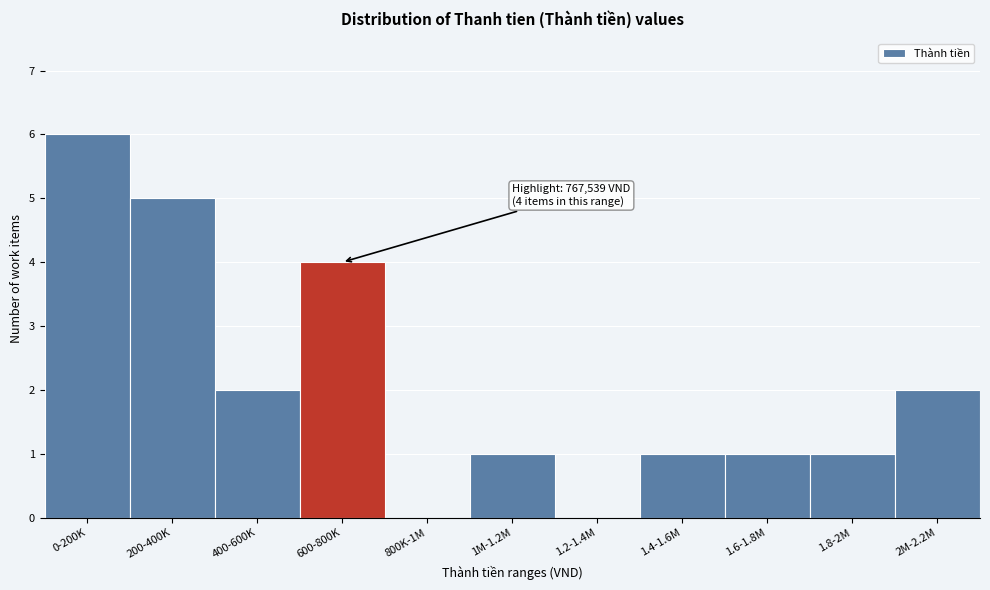

Reading left to right, transcribe all the data shown in this chart.

0-200K=6	200-400K=5	400-600K=2	600-800K=4	800K-1M=0	1M-1.2M=1	1.2-1.4M=0	1.4-1.6M=1	1.6-1.8M=1	1.8-2M=1	2M-2.2M=2